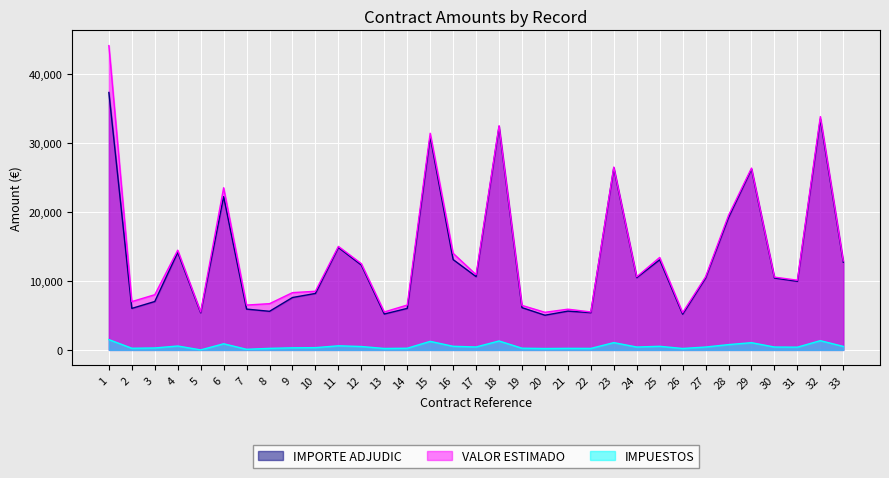

Which series changed the most between 28 and 30?

VALOR ESTIMADO